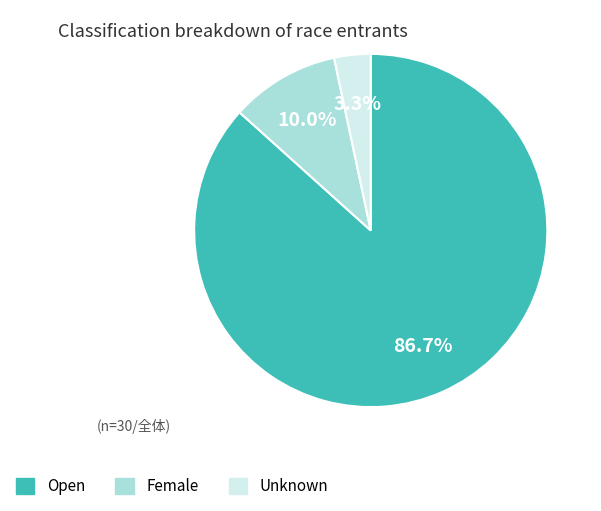

What percentage is the Unknown slice, to the nearest percent?

3%